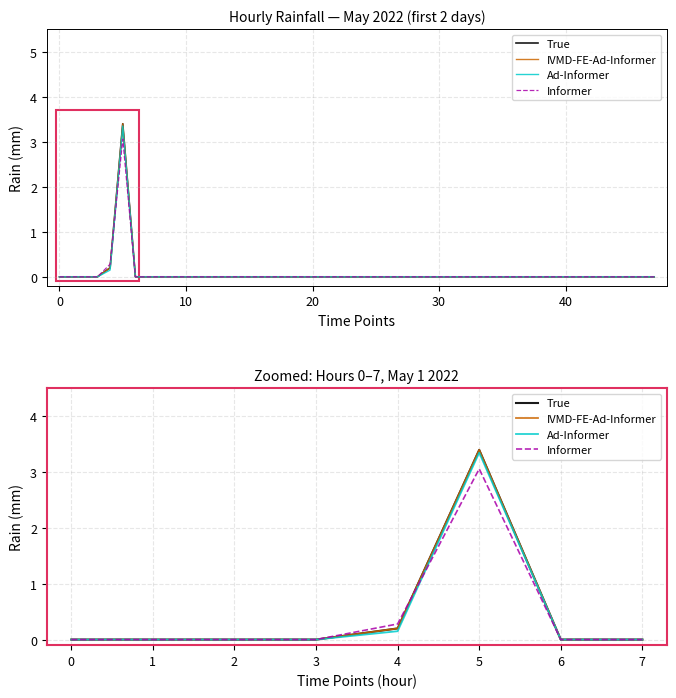

Is this an area chart (filled region under the line)?

No